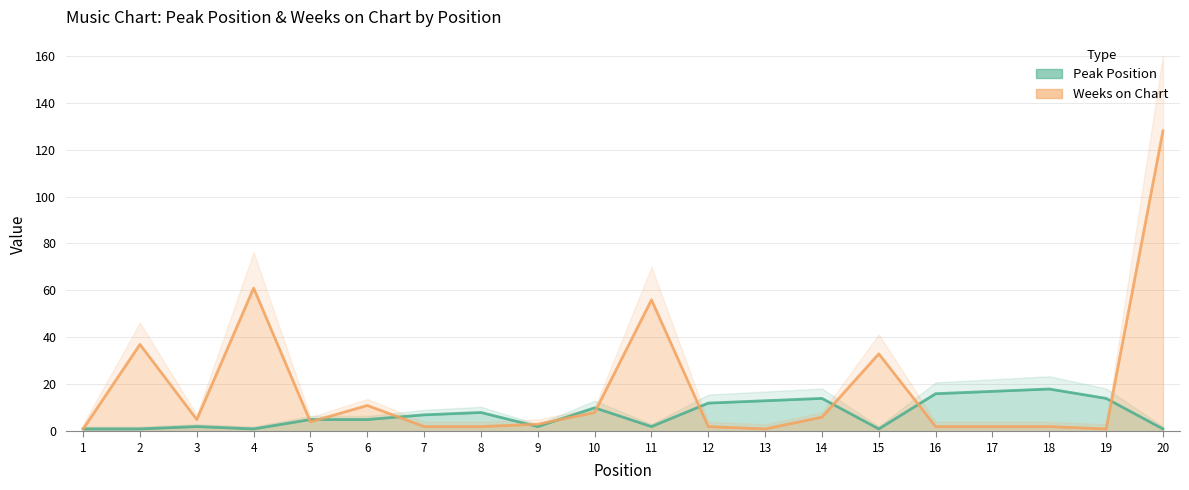

What is the sum of the Peak Position values at 12 and 15?

13